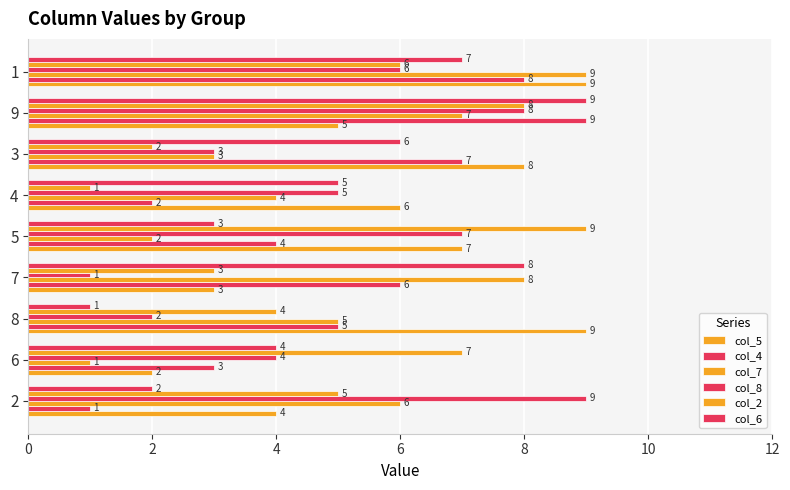

Reading left to right, extract all data points from this chart.

col_5: 4	2	9	3	7	6	8	5	9
col_4: 1	3	5	6	4	2	7	9	8
col_7: 6	1	5	8	2	4	3	7	9
col_8: 9	4	2	1	7	5	3	8	6
col_2: 5	7	4	3	9	1	2	8	6
col_6: 2	4	1	8	3	5	6	9	7